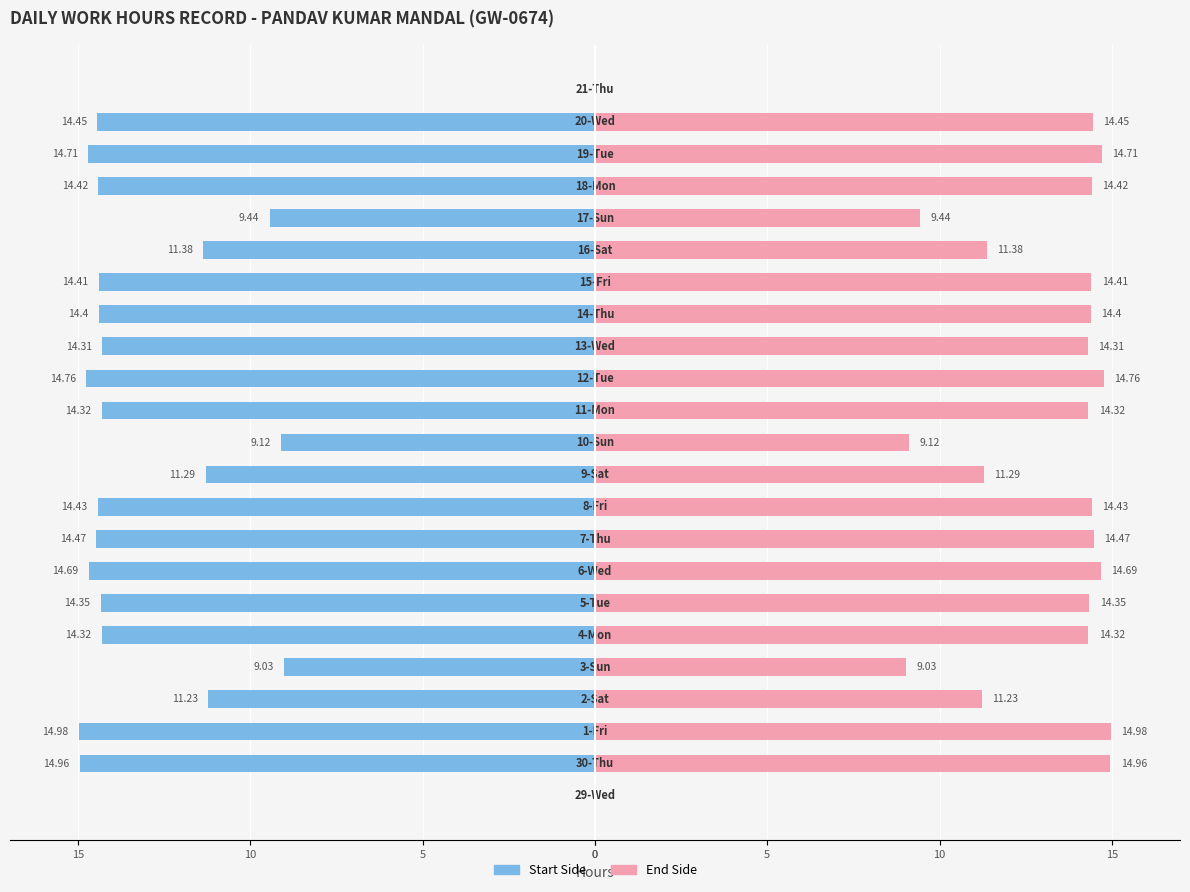

Reading left to right, extract all data points from this chart.

Start to Mid: 0.0	-15.0	-15.0	-11.2	-9.0	-14.3	-14.3	-14.7	-14.5	-14.4	-11.3	-9.1	-14.3	-14.8	-14.3	-14.4	-14.4	-11.4	-9.4	-14.4	-14.7	-14.4	0.0
Mid to End: 0.0	15.0	15.0	11.2	9.0	14.3	14.3	14.7	14.5	14.4	11.3	9.1	14.3	14.8	14.3	14.4	14.4	11.4	9.4	14.4	14.7	14.4	0.0